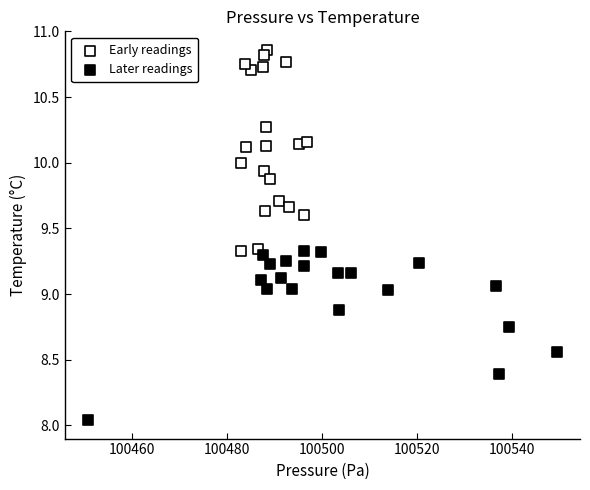

Which series contains the highest Y value?

Early readings